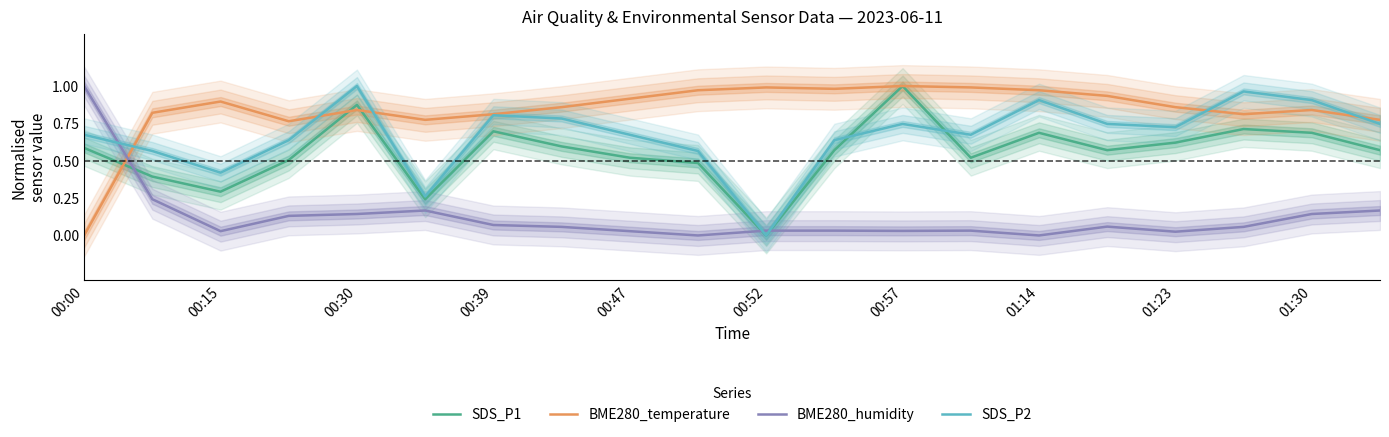

True or false: BME280_temperature and BME280_humidity intersect in this chart.

True